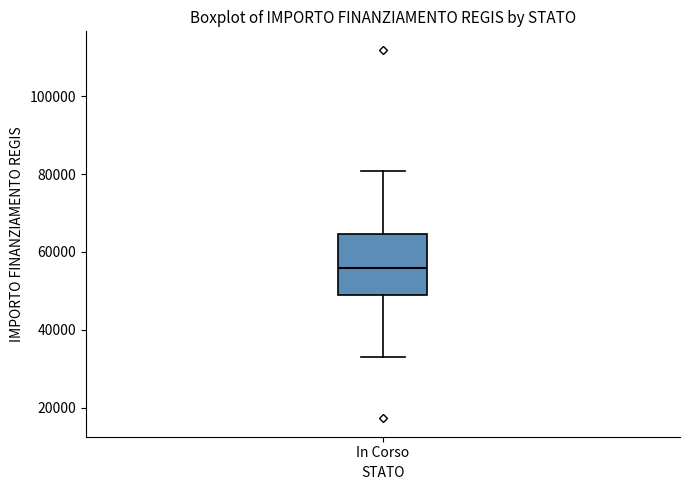

Transcribe this box plot: give where the median line is, the range the box spans, and where the two whiskers end, as read against the y-axis. The values are not printed on the chart, so give them approximately, as read against the axis.

median 56000, box 50000 to 64000, whiskers 32000 to 80000